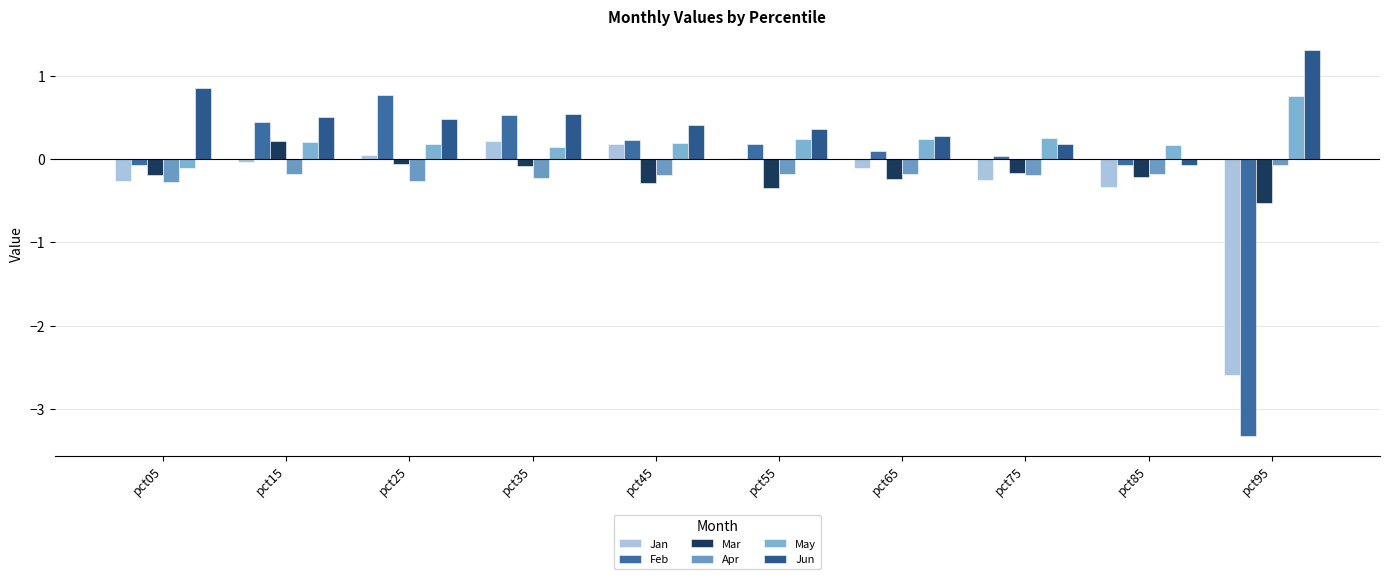

List the labels in order of Apr value, smallest first.

pct05, pct25, pct35, pct45, pct75, pct85, pct15, pct55, pct65, pct95